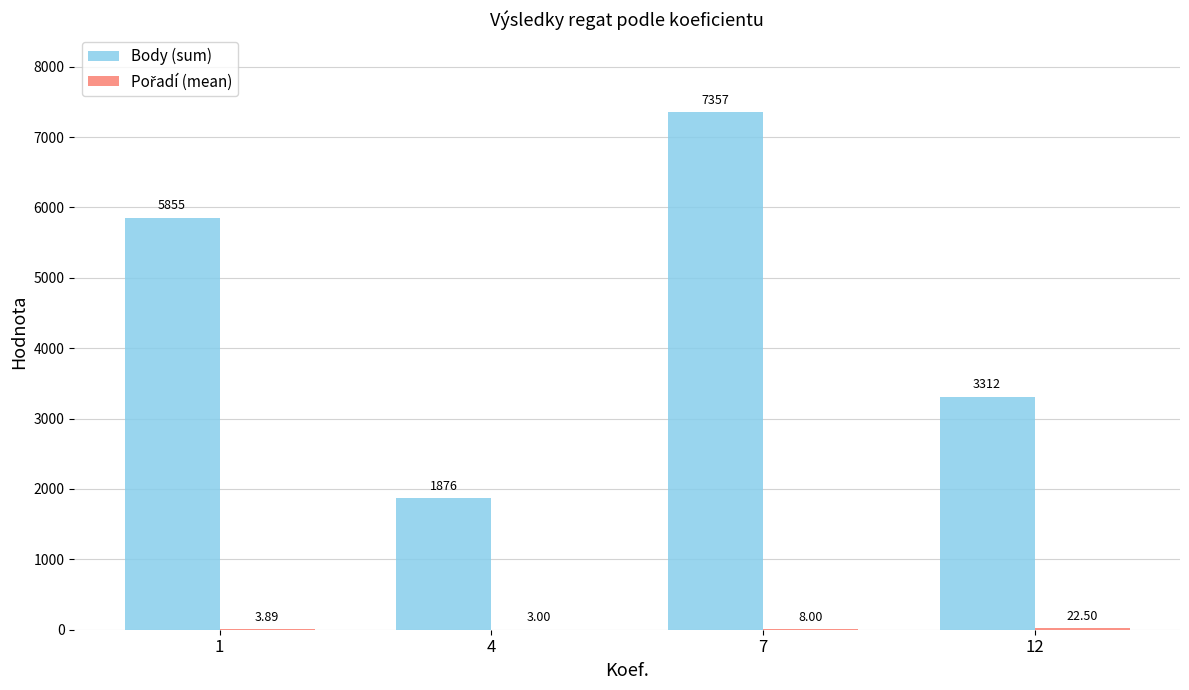

Between 1 and 7, which series saw the biggest shift?

Body (sum)